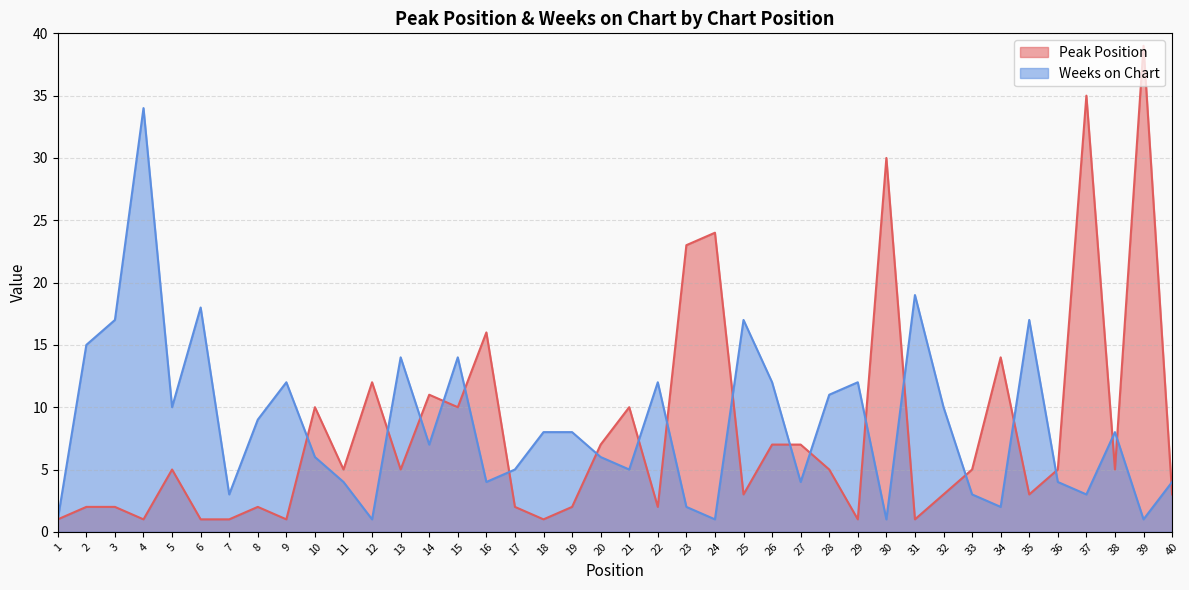

At 22, list the series in order from smallest to largest.

Peak Position, Weeks on Chart